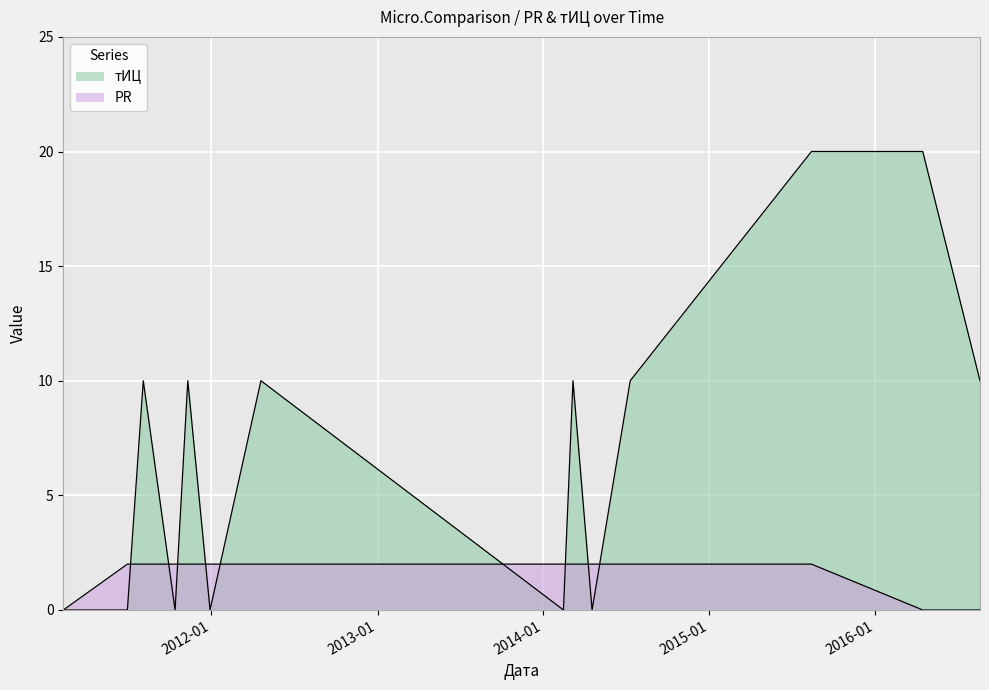

True or false: PR has a value of 2 at 2014-04-18.

True